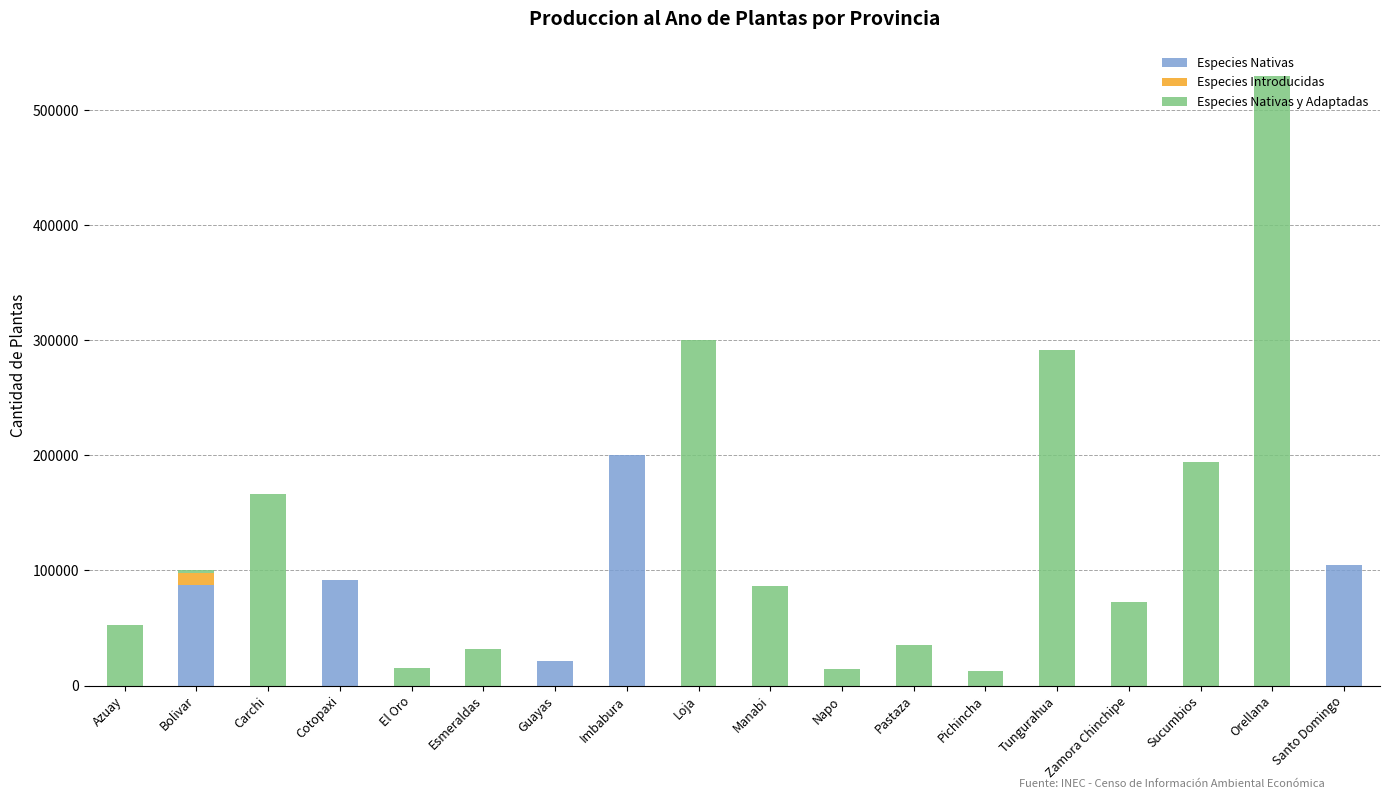

At which label does Especies Nativas reach its peak?

Imbabura